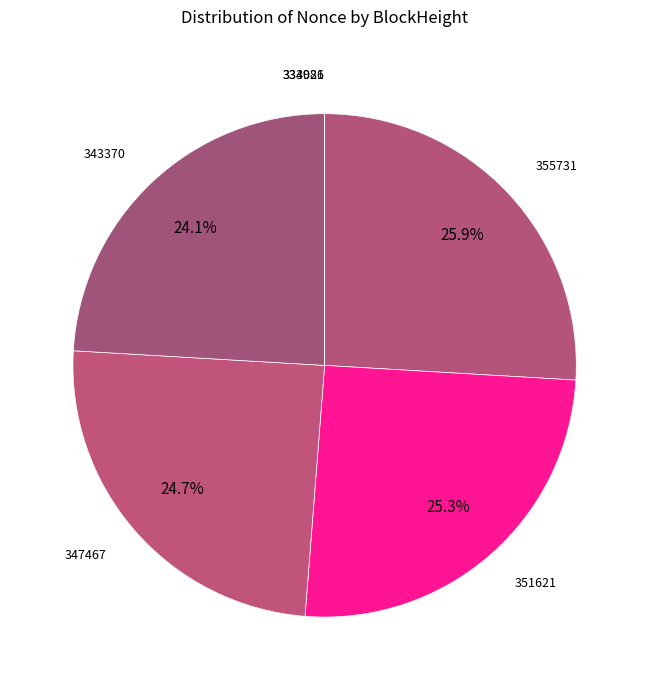

To the nearest percent, what percentage of the pie is 351621?

25%